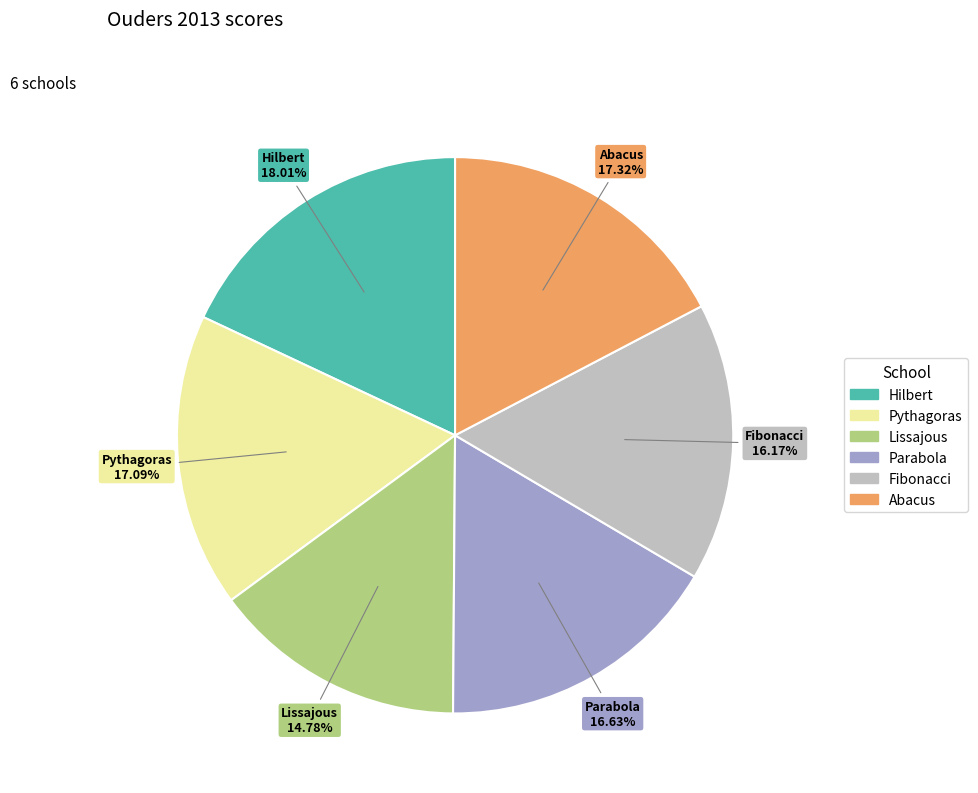

What is the largest slice in the pie chart?

Hilbert